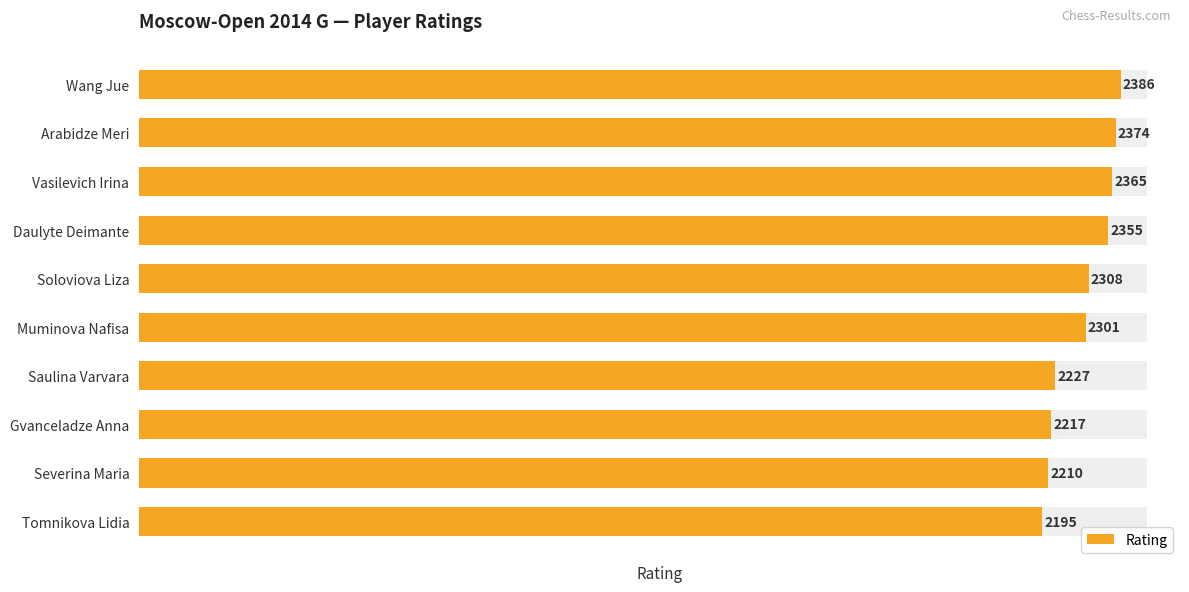

How many bars are there in total?

10